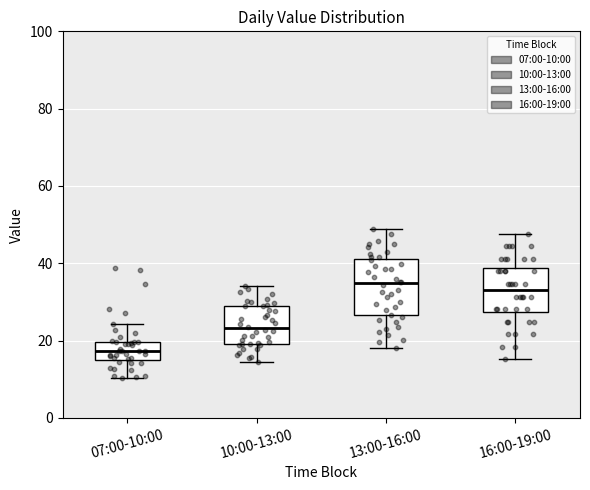

Where does the median line of the box for 07:00-10:00 sit on the y-axis? The values are not printed on the chart, so give them approximately, as read against the axis.

18